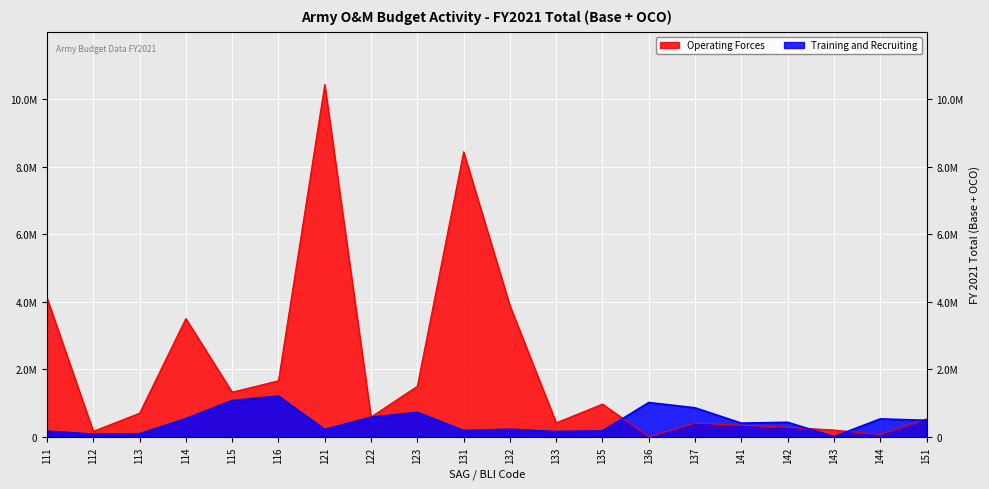

What is the sum of the Operating Forces values at 116 and 143?

1855246